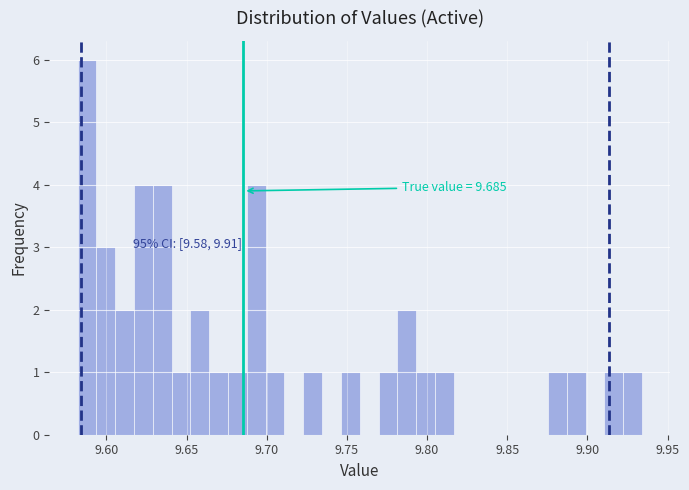

Read against the x-axis, roughly where is the centre of the tallest bar?

9.590